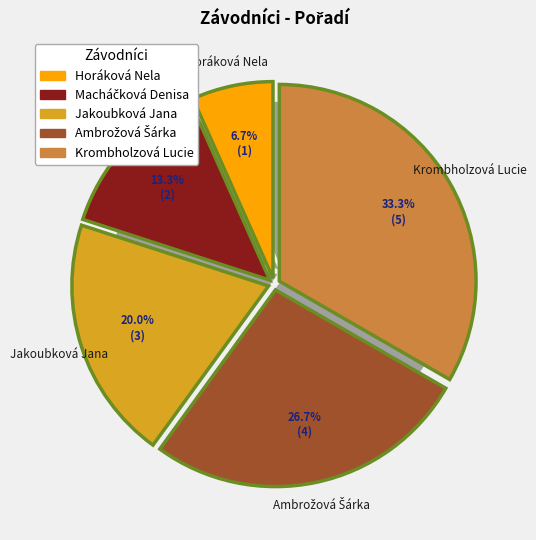

What is the largest slice in the pie chart?

Krombholzová Lucie